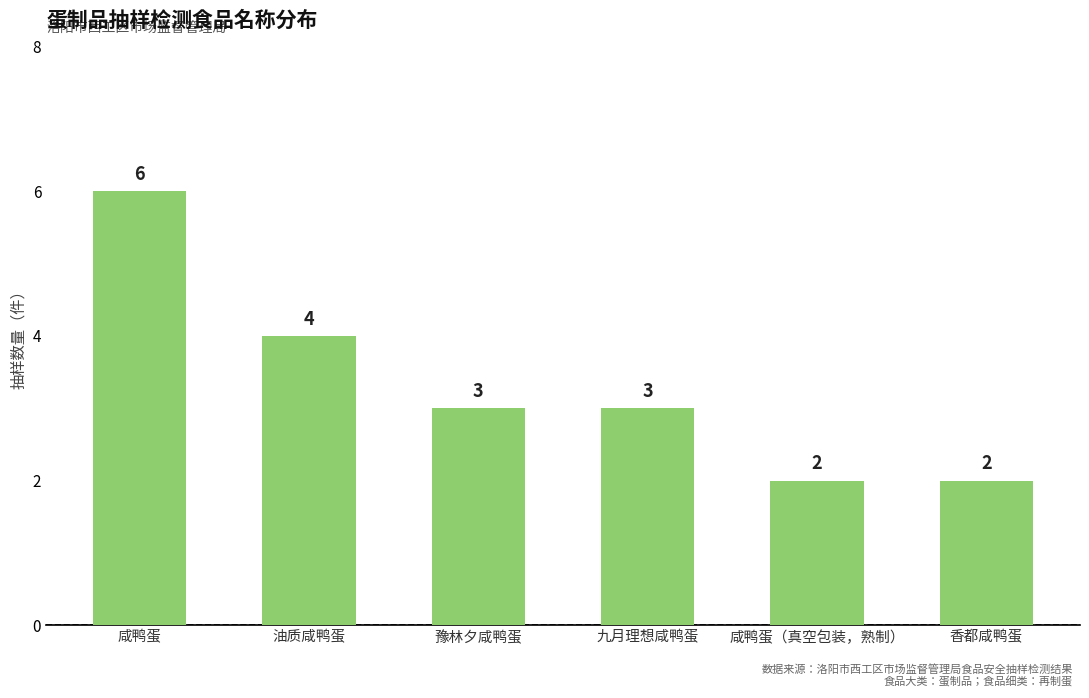

Is it true that the value at 咸鸭蛋 is 6?

True